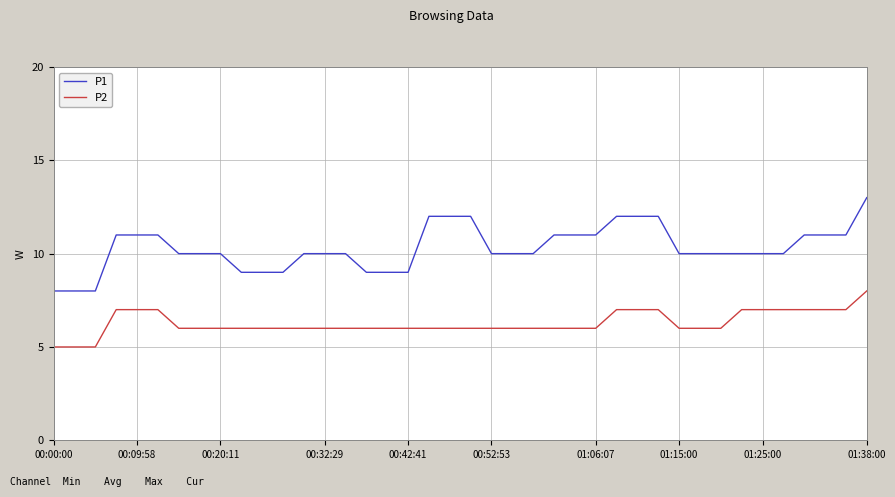

Which series has the largest total across all categories?

P1